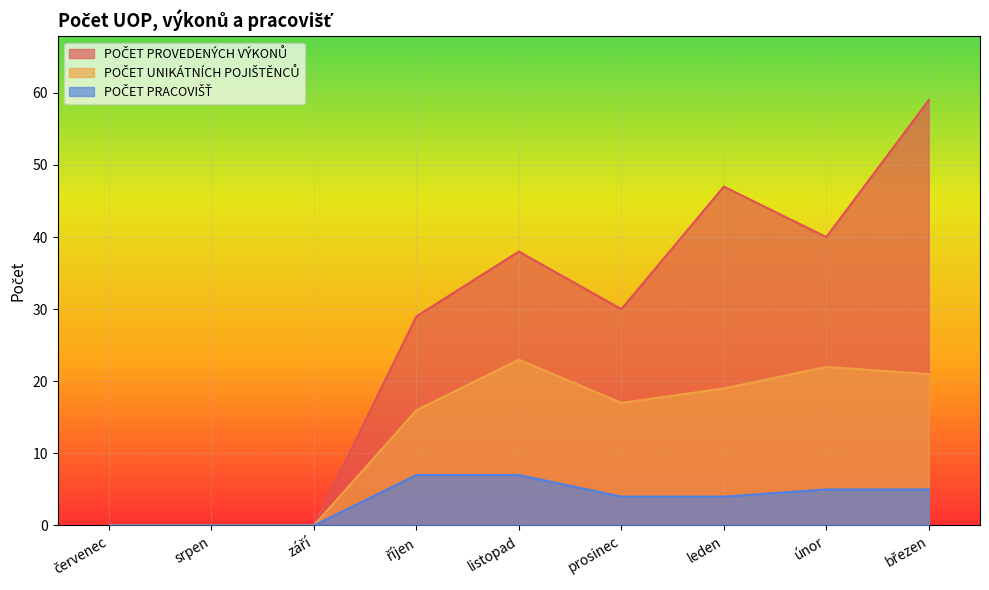

Which category has the lowest value in the POČET UNIKÁTNÍCH POJIŠTĚNCŮ series?

červenec